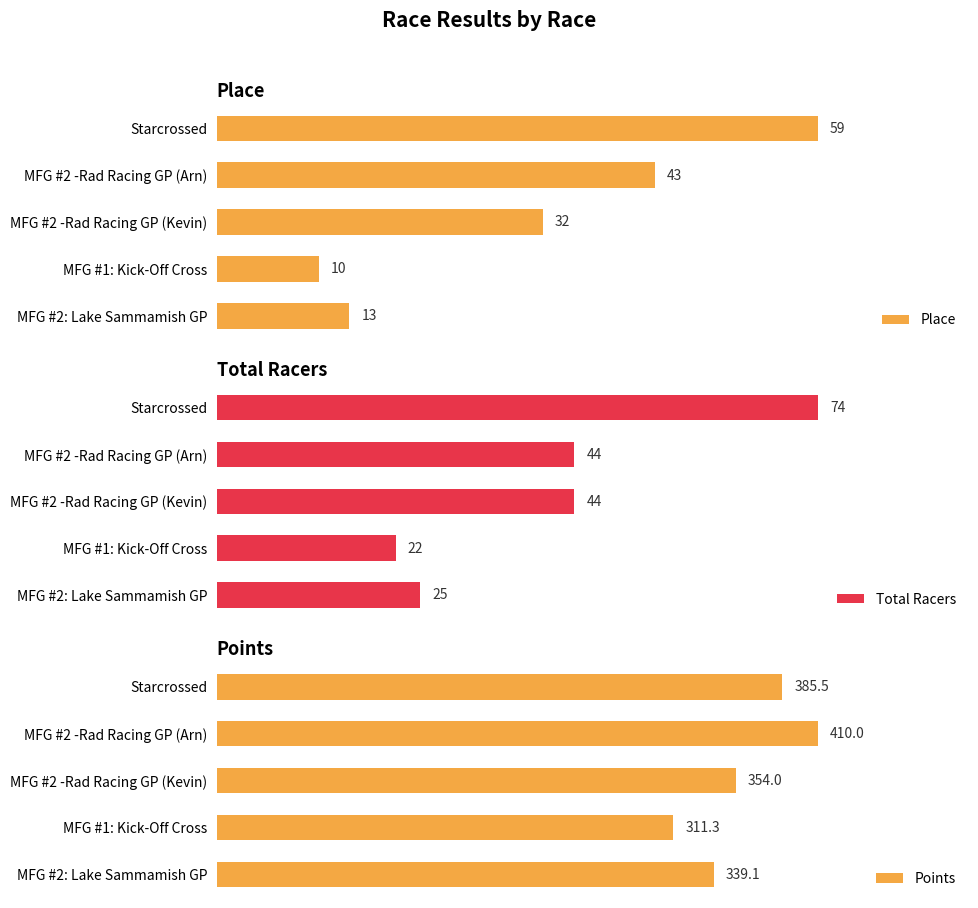

At which label does Place reach its minimum?

MFG #1: Kick-Off Cross